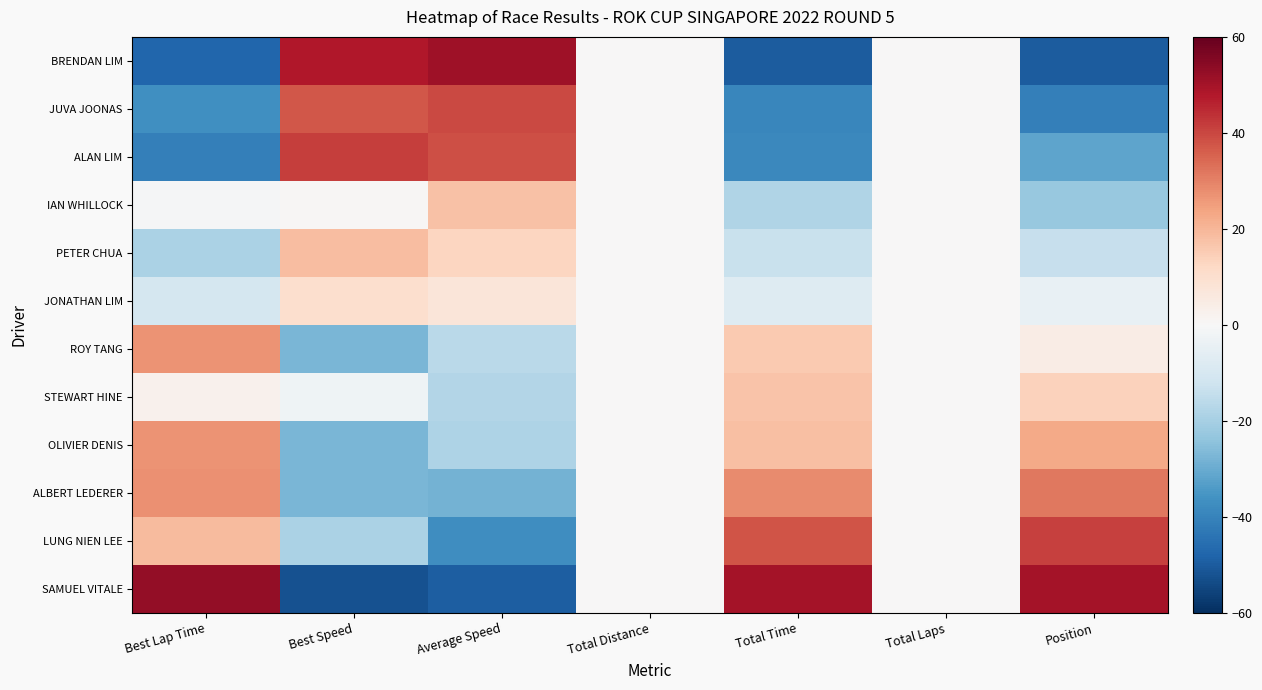

Rank the series at Total Laps from highest to lowest value.

BRENDAN LIM, JUVA JOONAS, ALAN LIM, IAN WHILLOCK, PETER CHUA, JONATHAN LIM, ROY TANG, STEWART HINE, OLIVIER DENIS, ALBERT LEDERER, LUNG NIEN LEE, SAMUEL VITALE